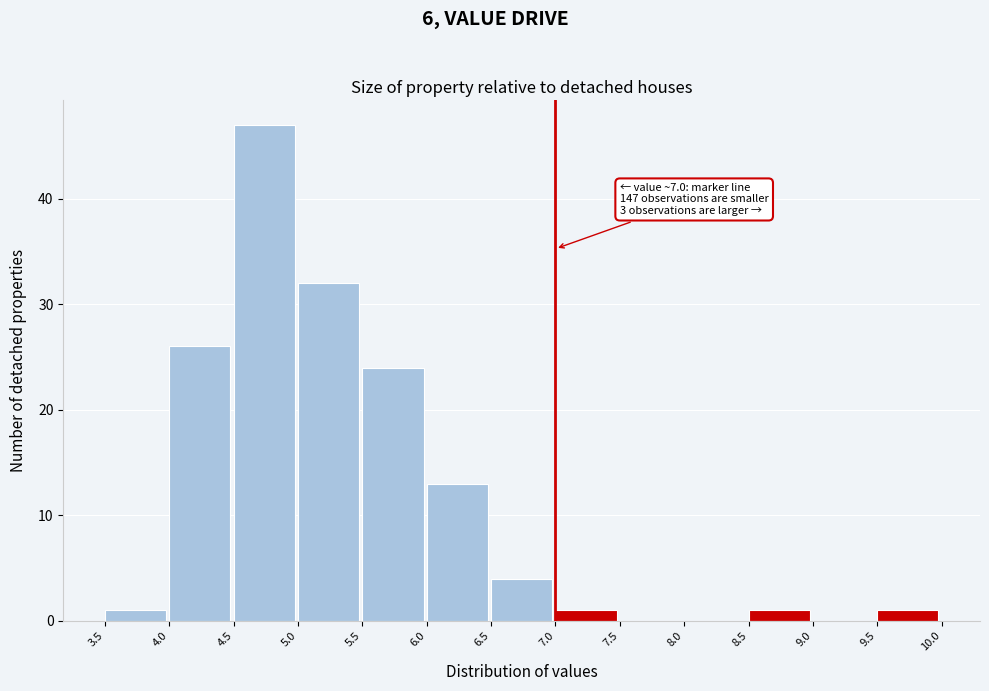

Over which range of the x-axis is the bar tallest?

4.5 to 5.0